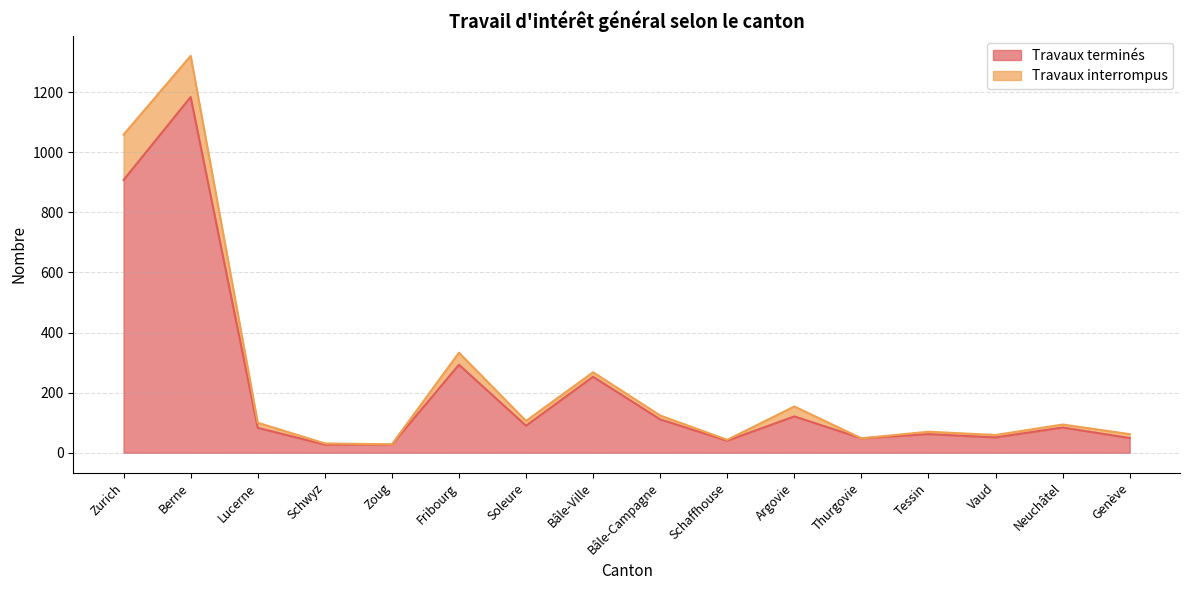

What is the label of the 14th point from the left?

Vaud